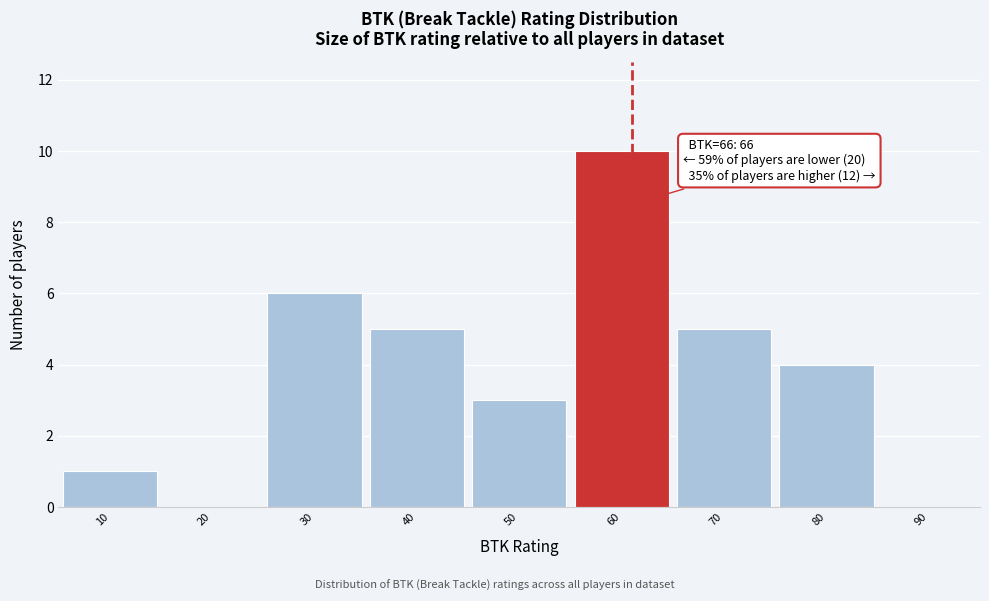

Reading left to right, what are all the values shown in this chart?

10=1	20=0	30=6	40=5	50=3	60=10	70=5	80=4	90=0